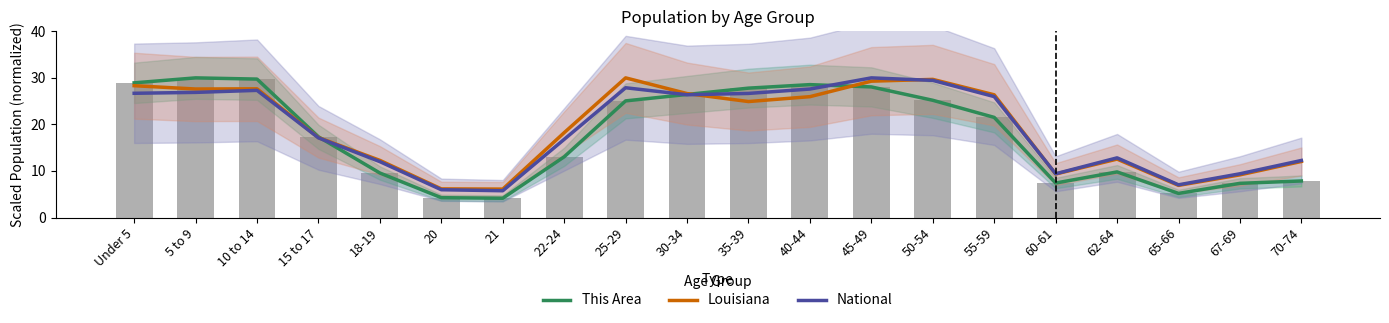

What is the total value across all series at 45-49?

87.3